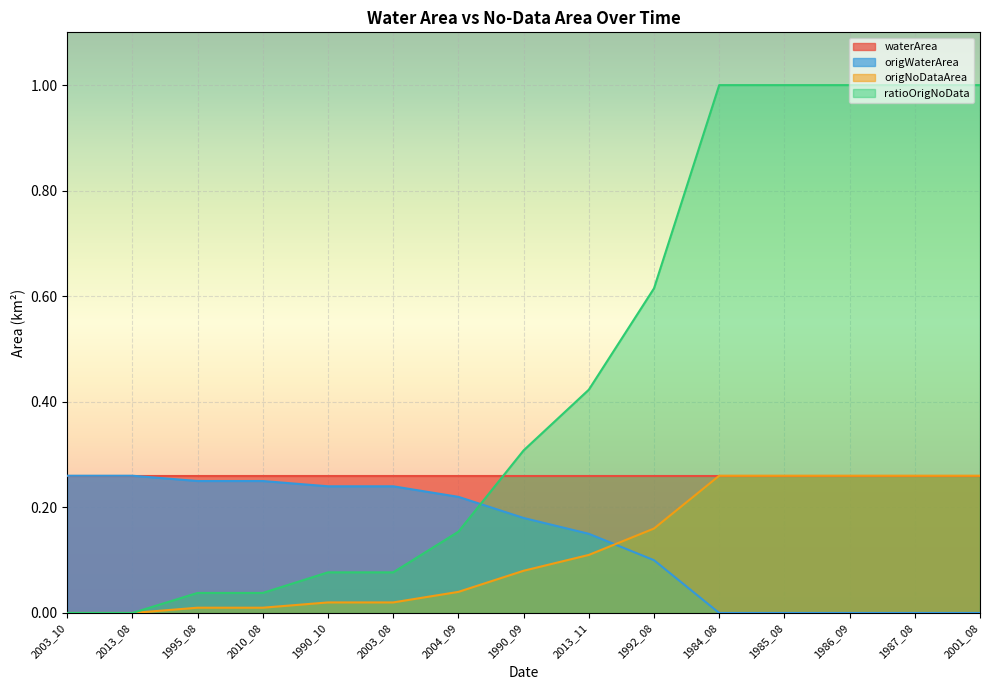

Between which two adjacent categories do ratioOrigNoData and origWaterArea first intersect?

2004_09 and 1990_09